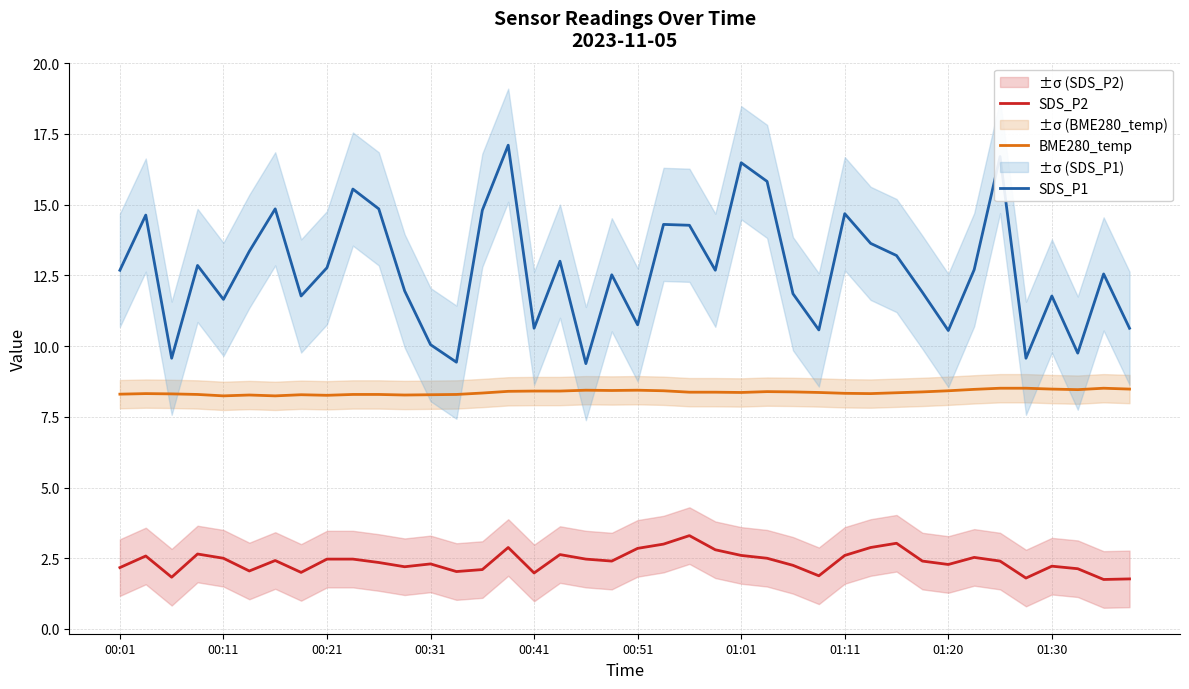

How many categories are shown in the chart?

40